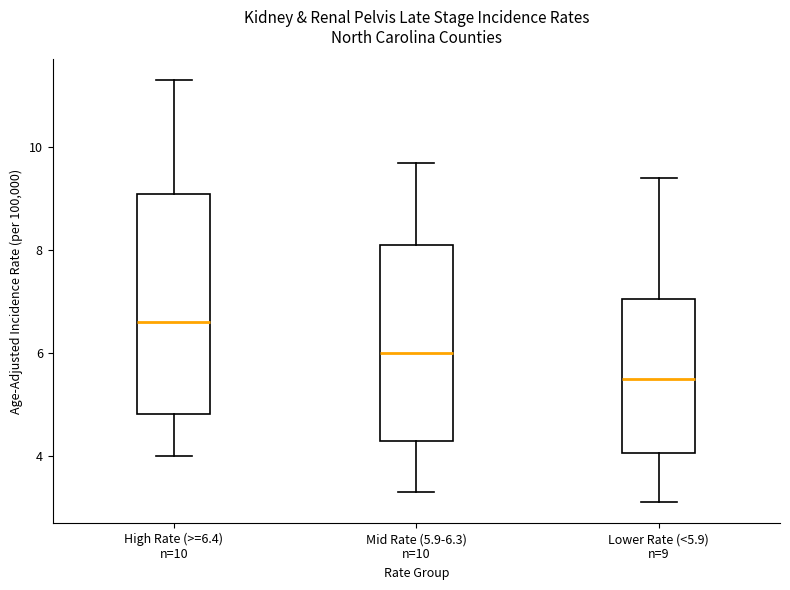

Reading left to right, read every box against the y-axis: the position of its median line, the range the box covers, and the ends of its whiskers. The values are not printed on the chart, so give them approximately, as read against the axis.

High Rate (>=6.4) n=10: median 6.6, box 4.8 to 9.2, whiskers 4.0 to 11.4
Mid Rate (5.9-6.3) n=10: median 6.0, box 4.4 to 8.2, whiskers 3.4 to 9.8
Lower Rate (<5.9) n=9: median 5.6, box 4.0 to 7.0, whiskers 3.2 to 9.4